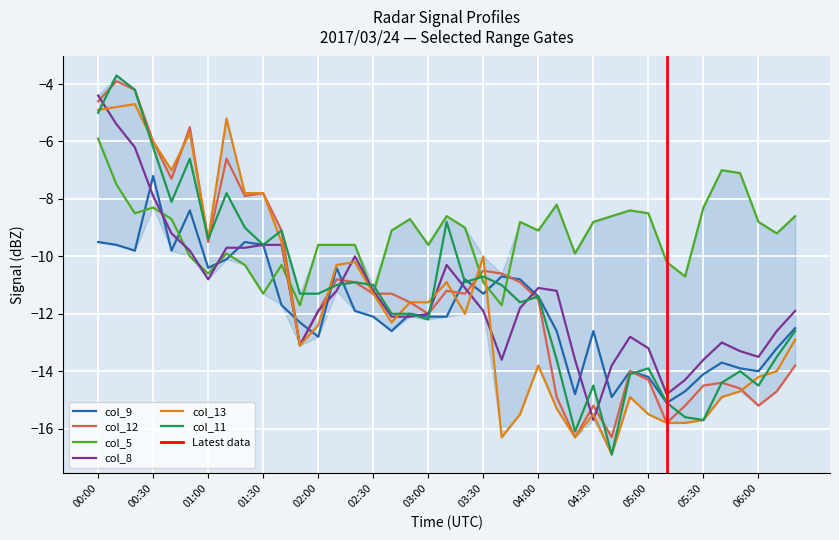

Where do col_5 and col_12 first cross each other?

01:40 and 01:50